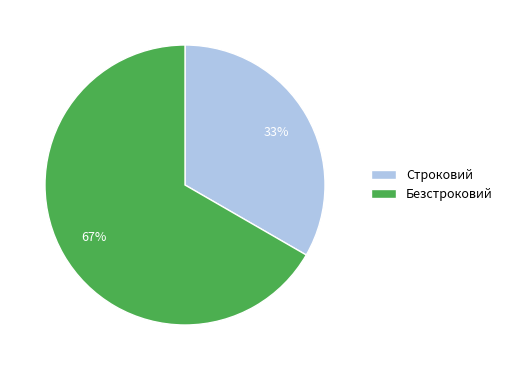

How many slices are in this pie chart?

2